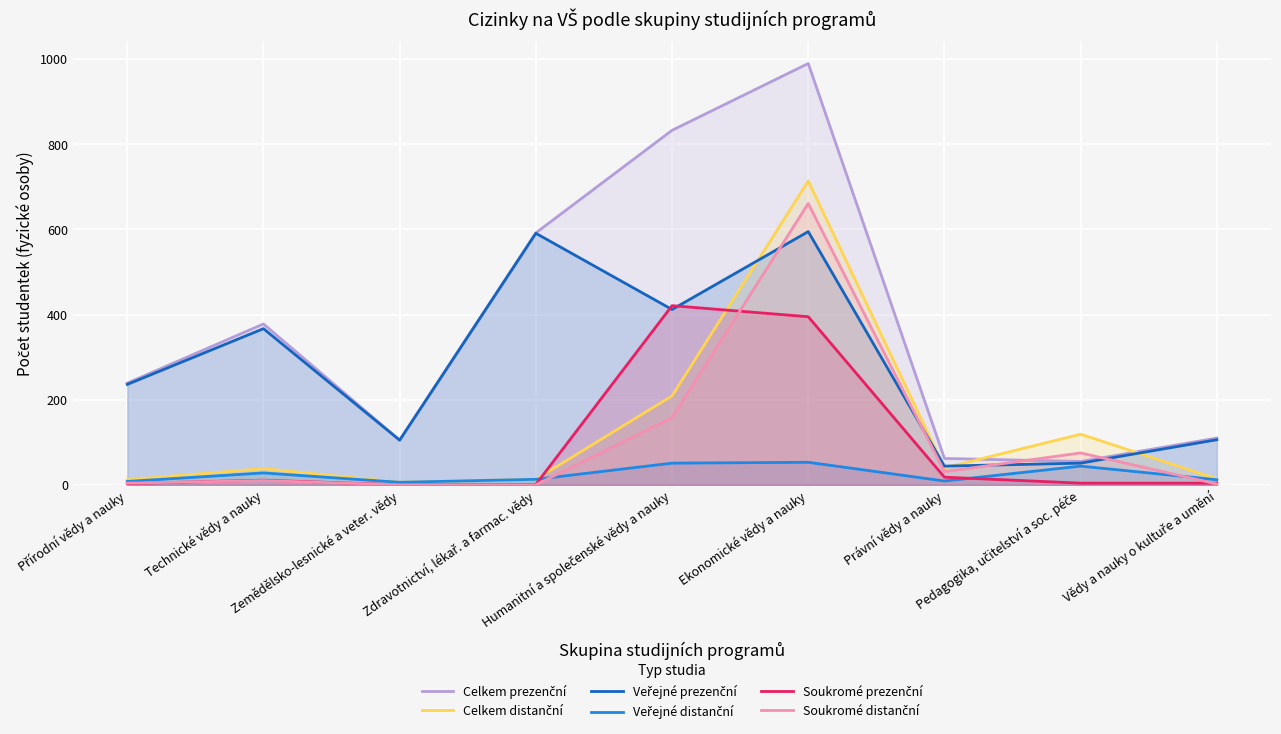

True or false: Veřejné distanční and Celkem distanční cross at least once.

False